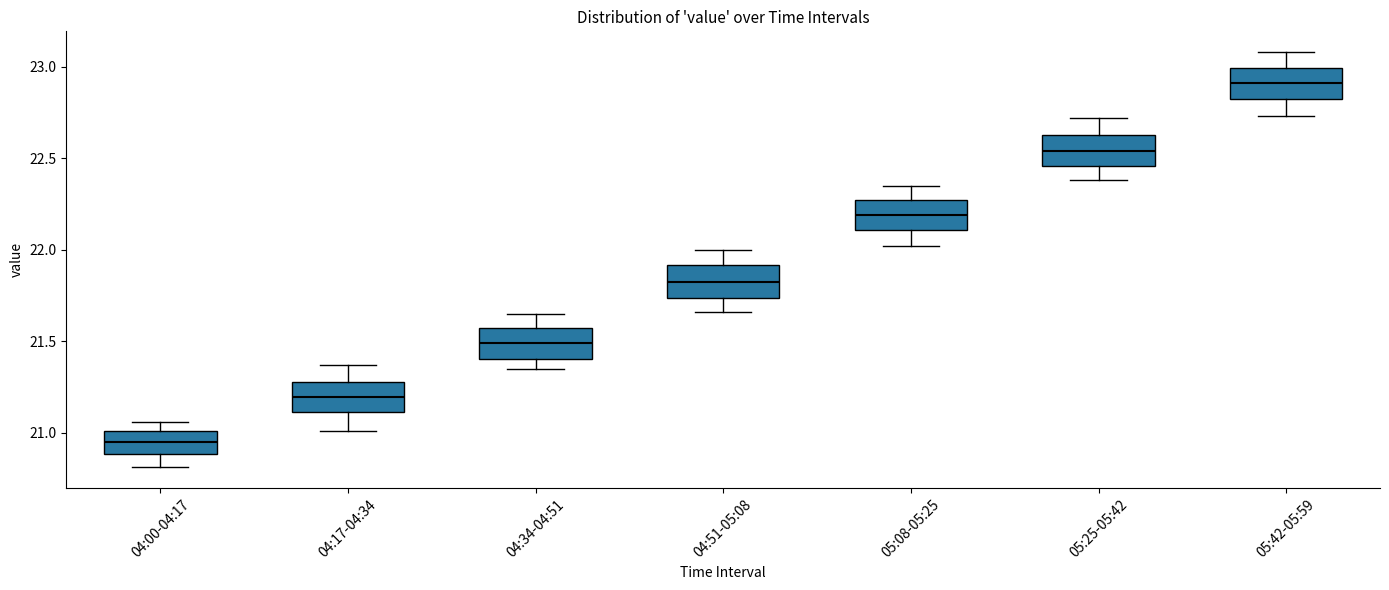

Where is the lower edge of the box for 04:34-04:51 on the y-axis? The values are not printed on the chart, so give them approximately, as read against the axis.

21.40